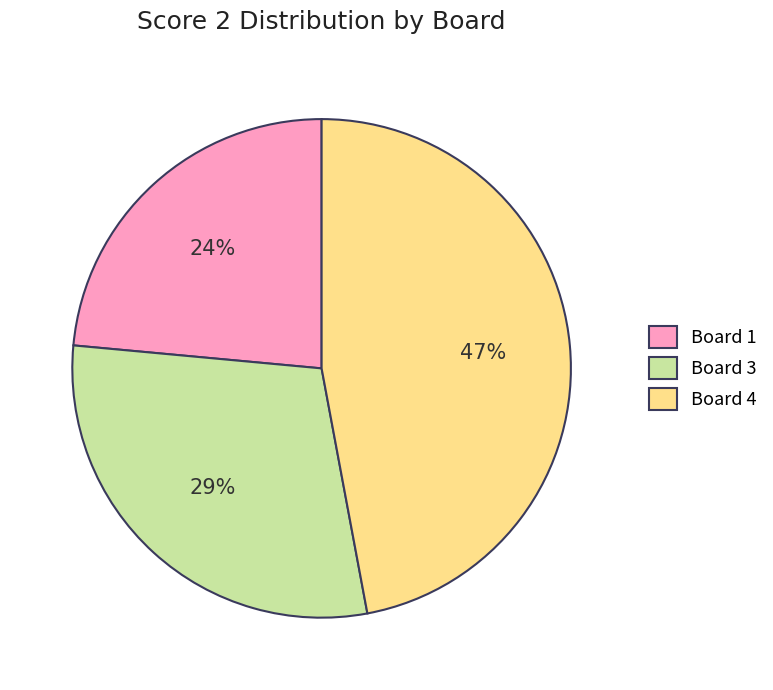

To the nearest percent, what portion does Board 1 represent?

24%